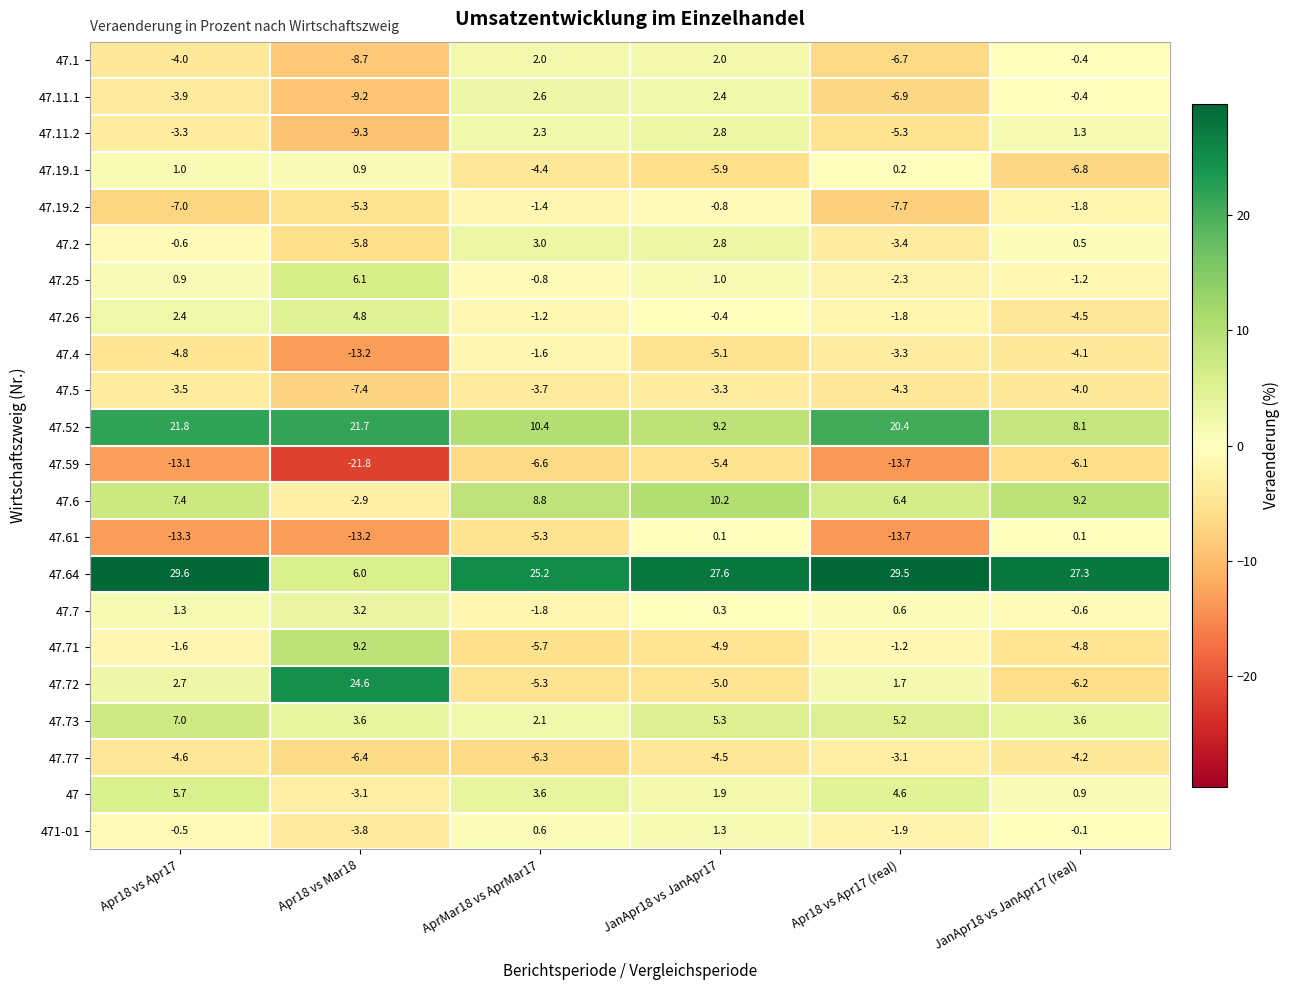

How many data points in 47.2 are above 0?

3